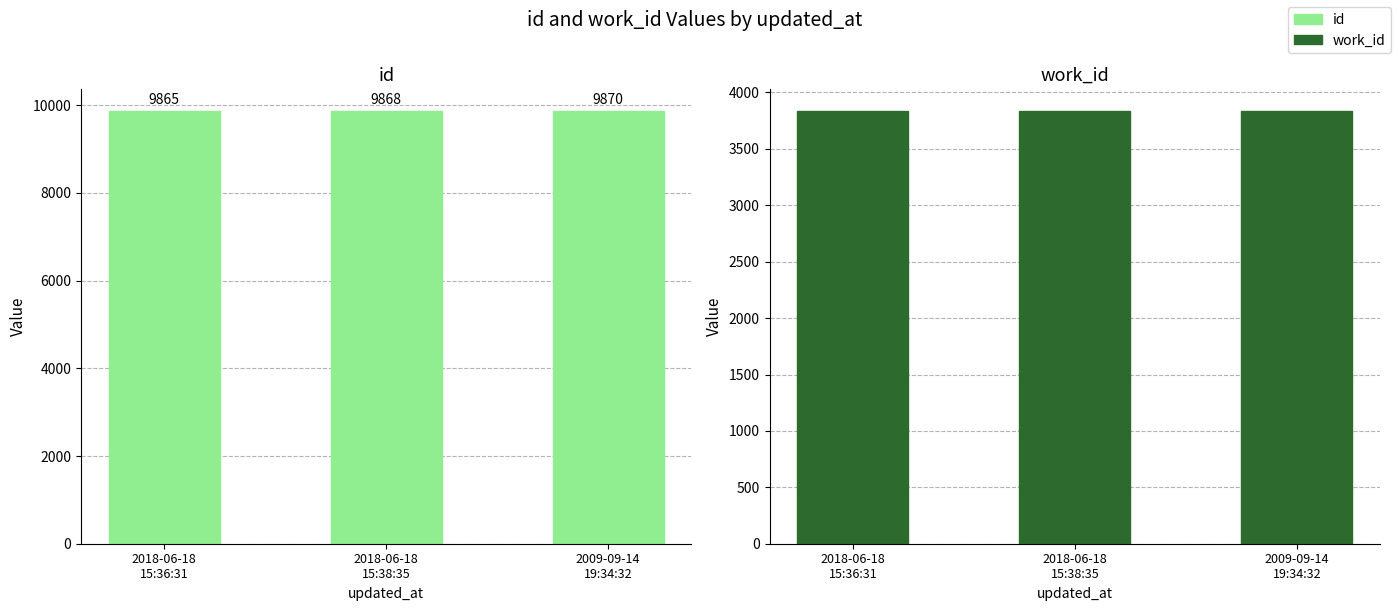

Does the chart contain any negative values?

No